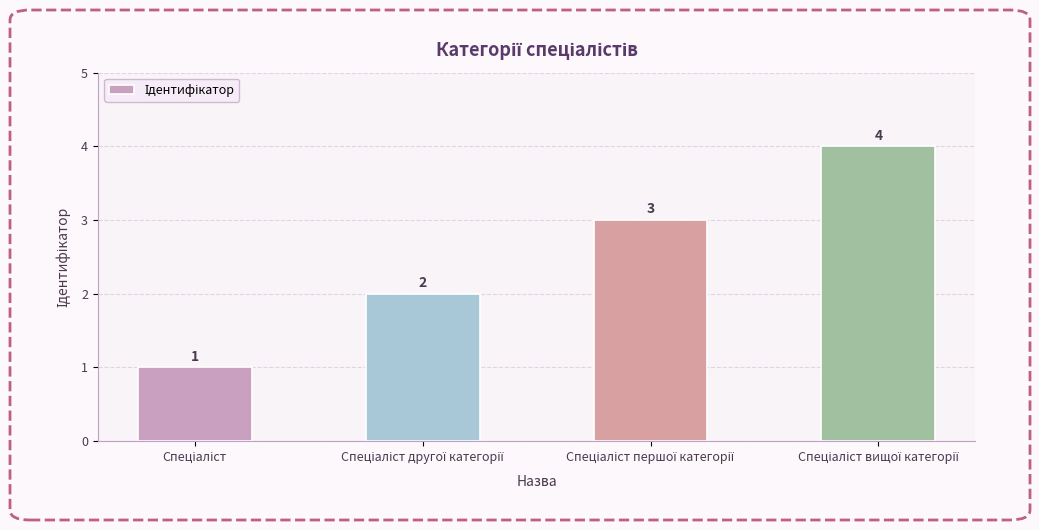

What is the value of the 3rd bar from the left?

3